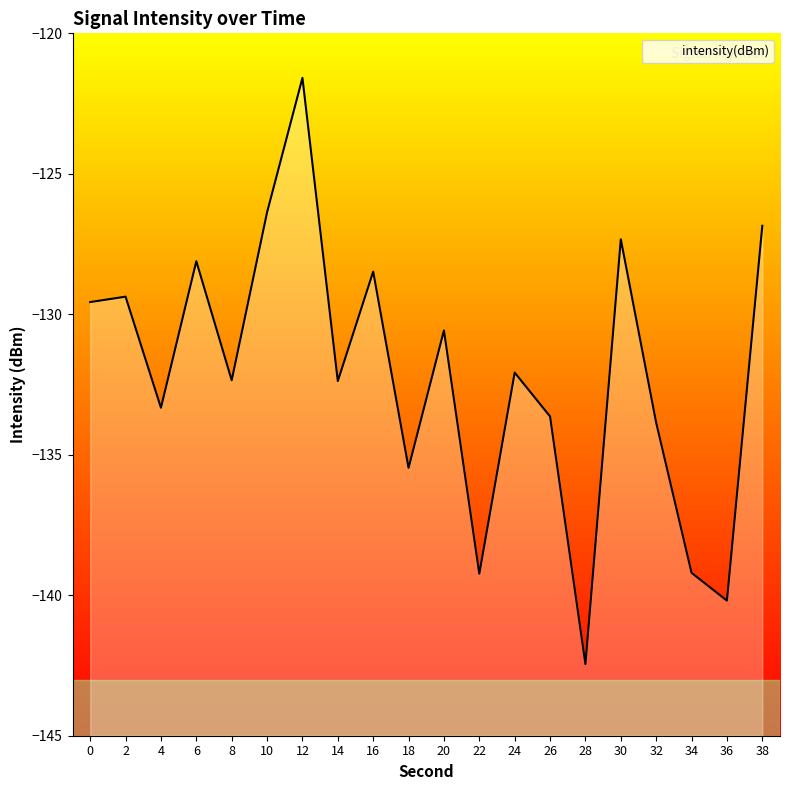

Reading right to left, list all the values displayed in this chart.

38=-126.9	36=-140.2	34=-139.2	32=-133.9	30=-127.3	28=-142.4	26=-133.6	24=-132.1	22=-139.2	20=-130.6	18=-135.5	16=-128.5	14=-132.4	12=-121.6	10=-126.4	8=-132.3	6=-128.1	4=-133.3	2=-129.4	0=-129.6